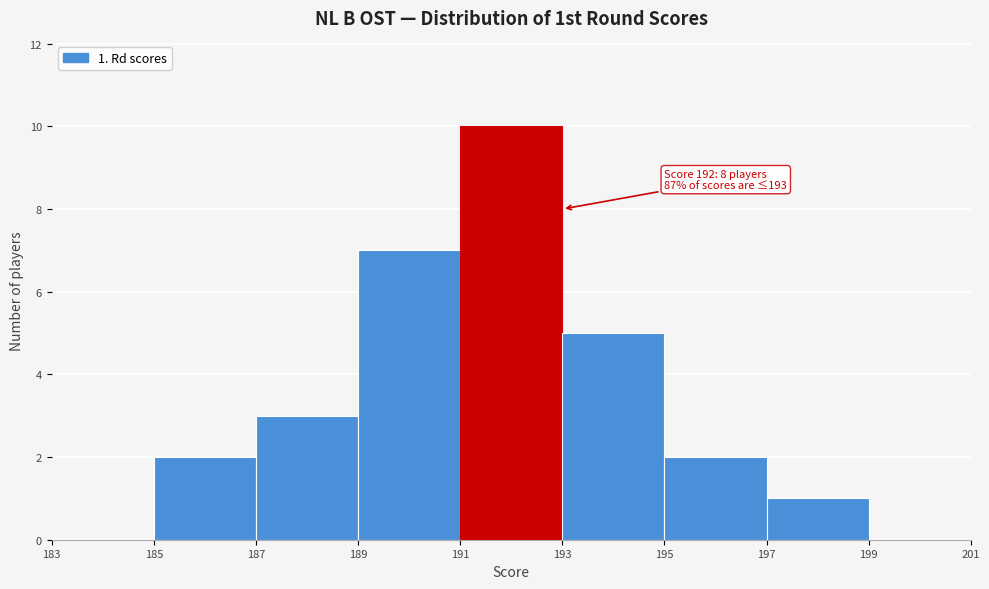

Over which range of the x-axis is the bar tallest?

191 to 193